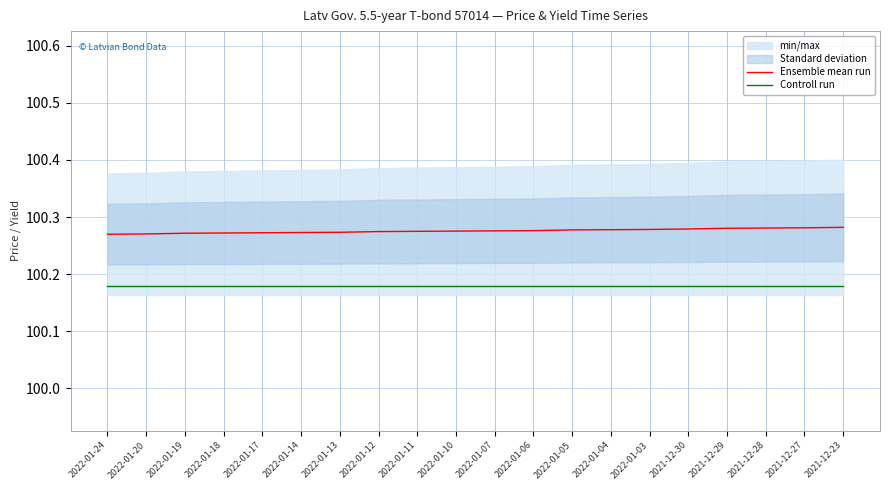

At which category is the sum across all series the highest?

2021-12-23